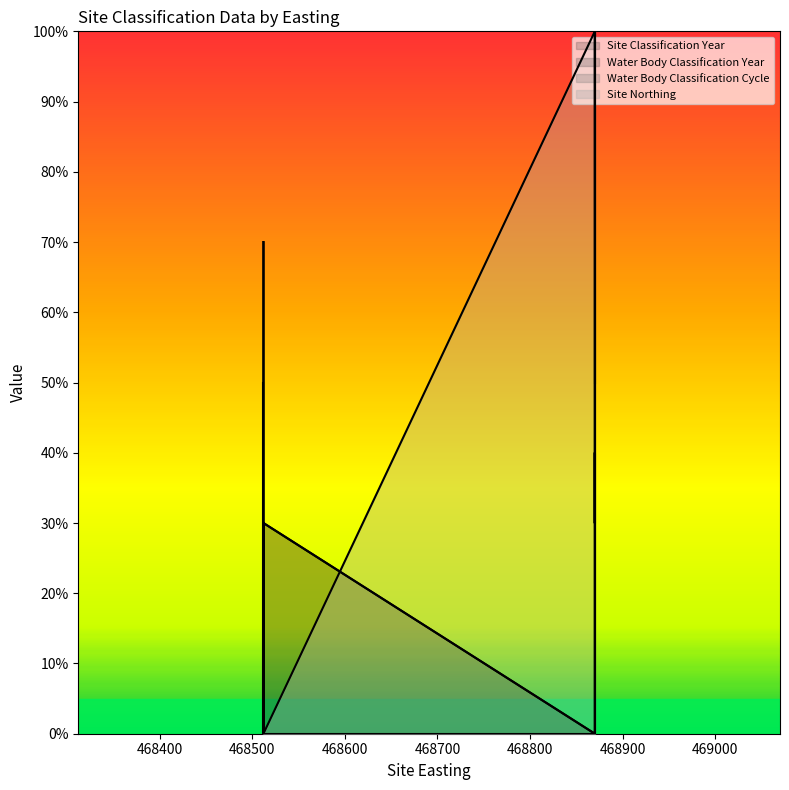

Is it true that Water Body Classification Year equals 0.3 at 468512?

False